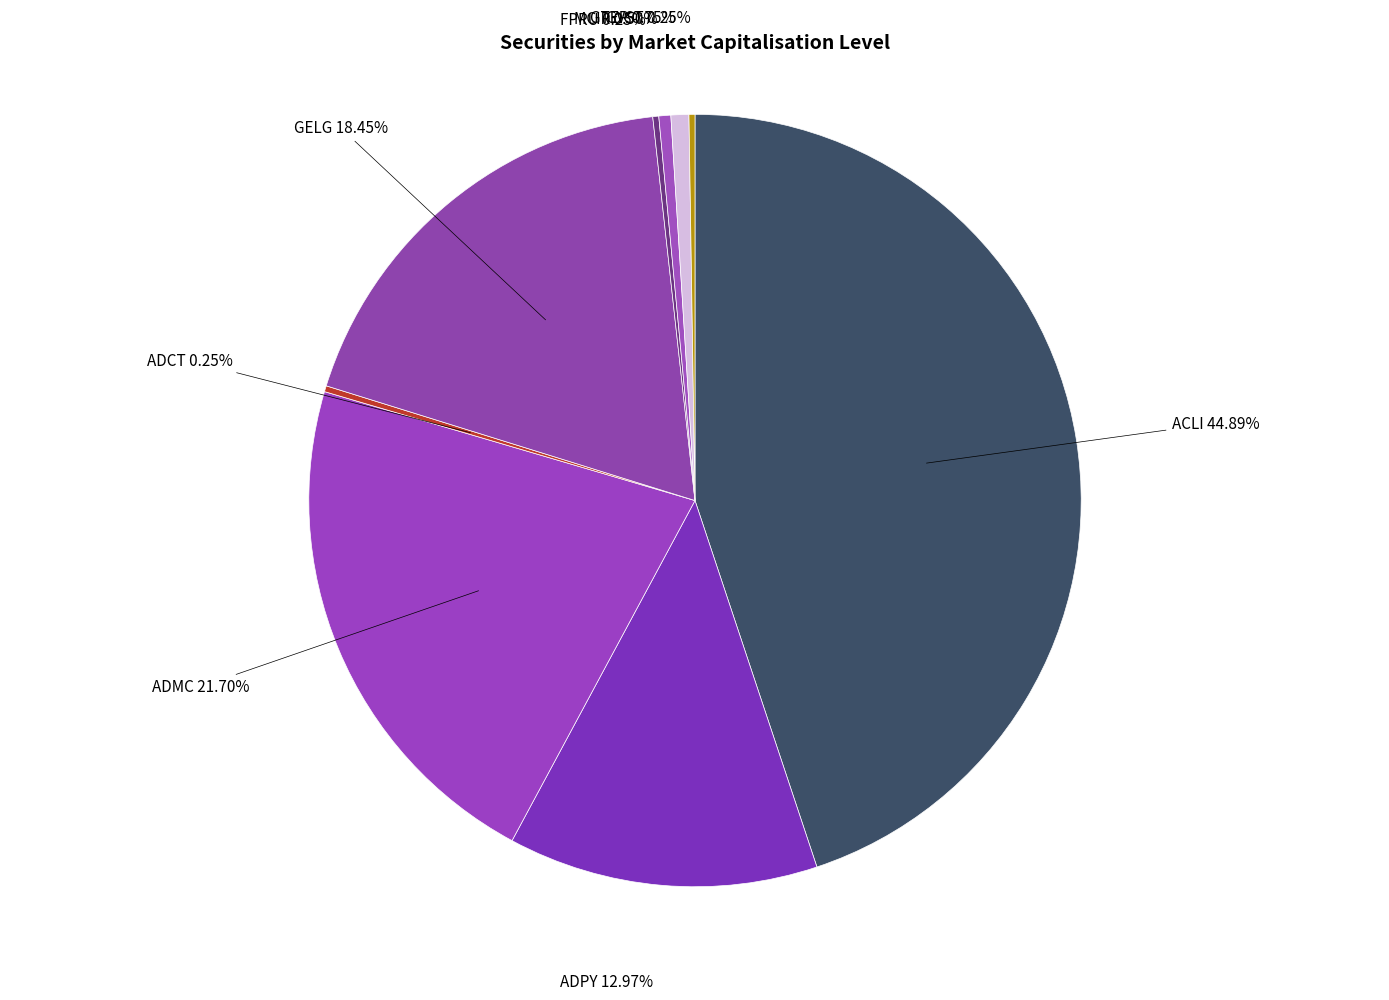

Approximately how many times larger is the value at GELG compared to ACLI?

0.4